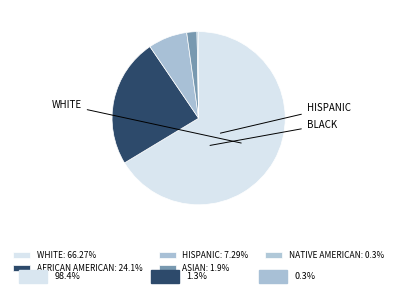

Which has a higher value, WHITE or NATIVE AMERICAN?

WHITE